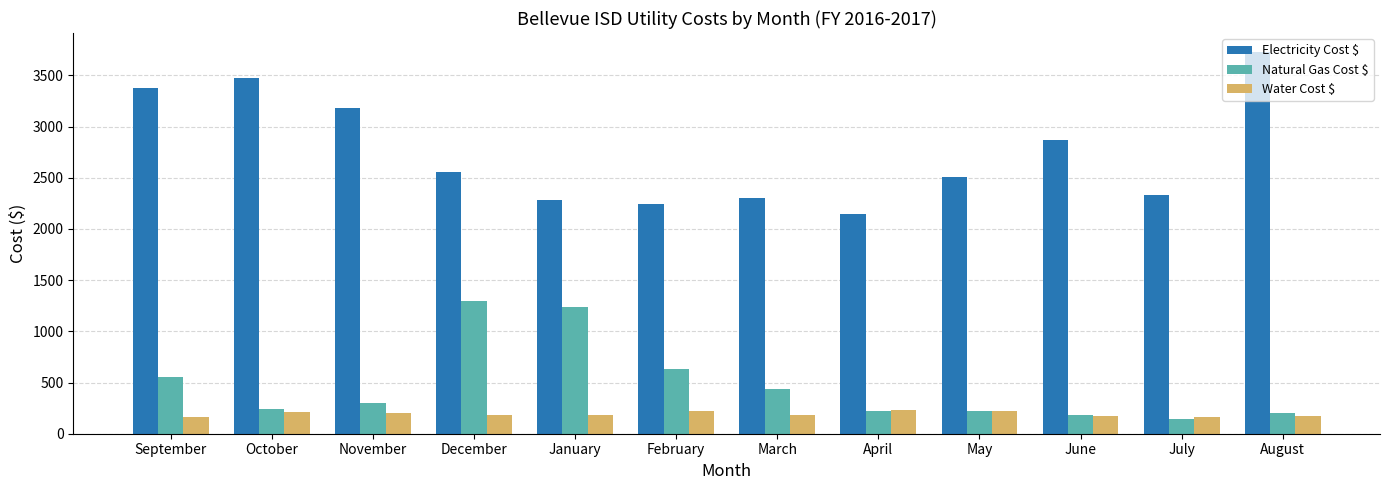

What is the maximum value for Water Cost $?

231.6